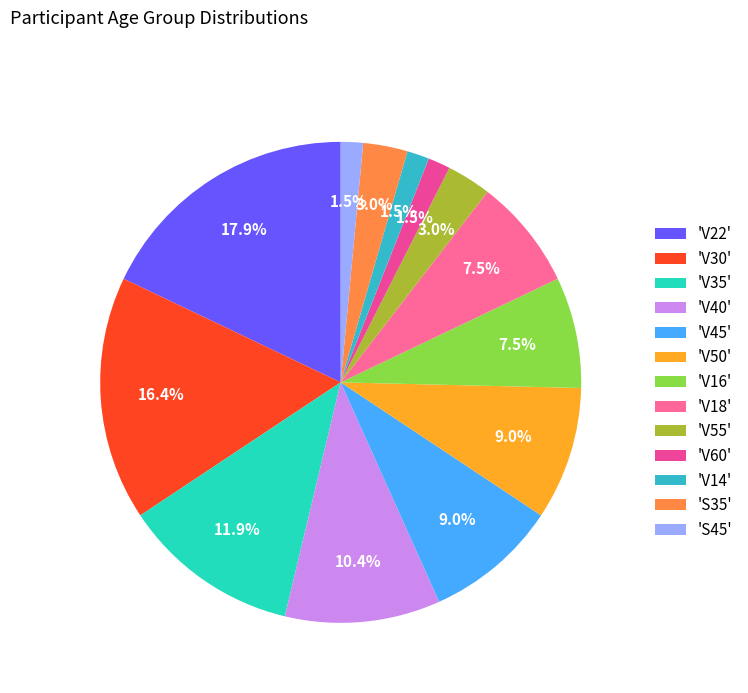

What is the largest slice in the pie chart?

'V22'